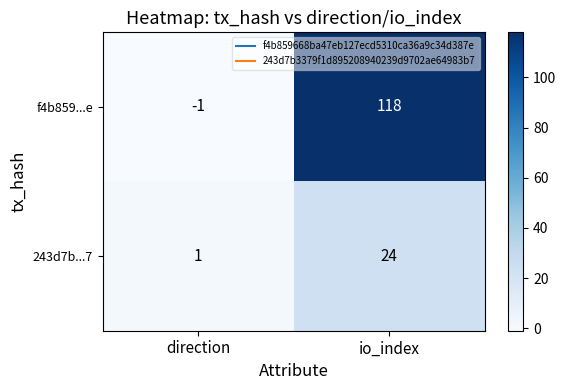

What is the maximum value shown in the chart?

118